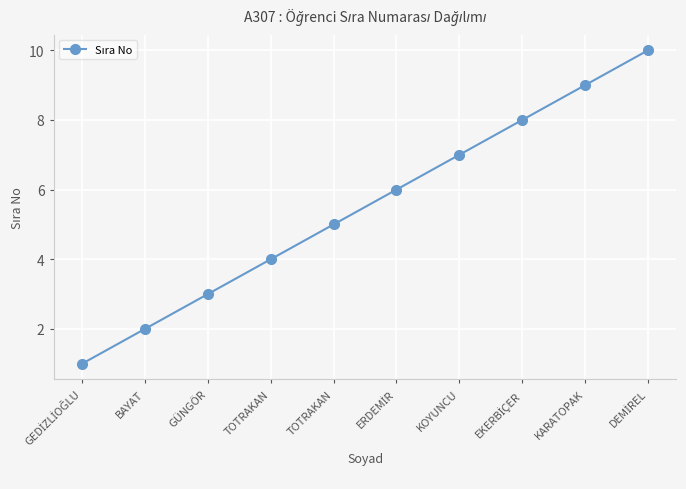

How many series are shown in this chart?

1